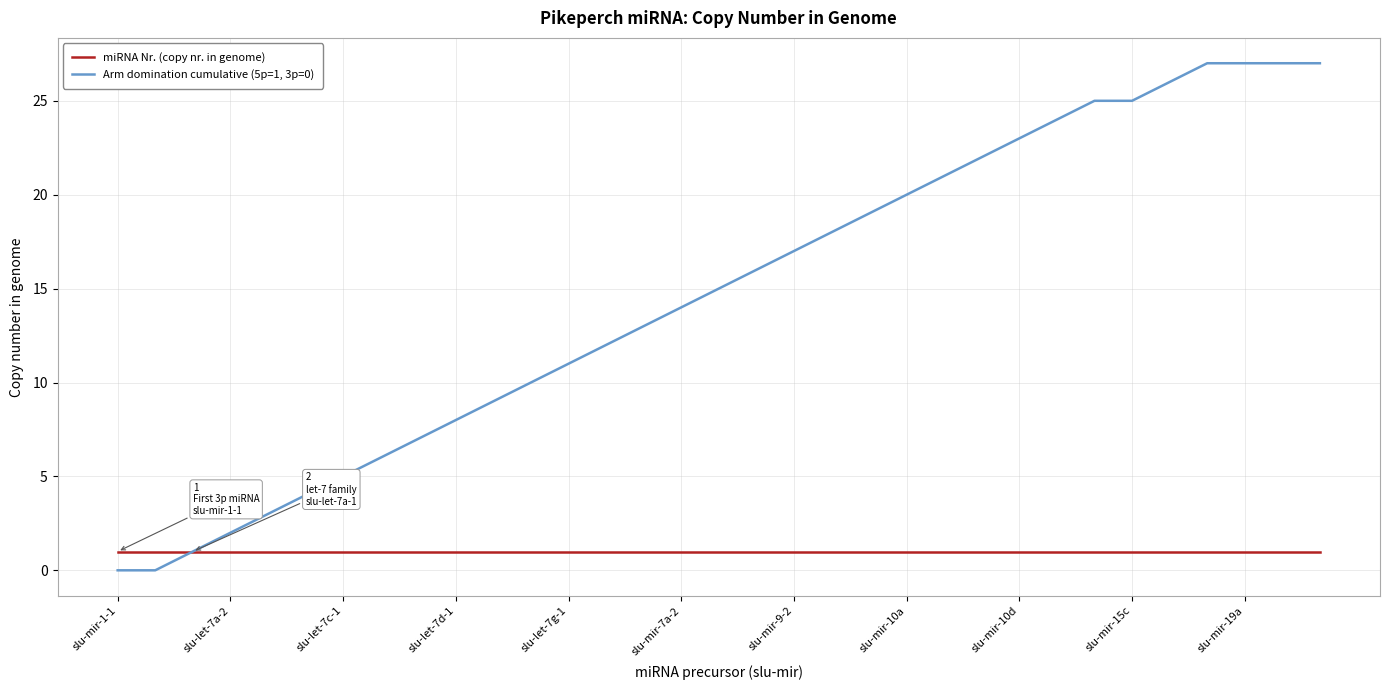

Which series has the widest spread of values?

Arm domination cumulative (5p=1, 3p=0)